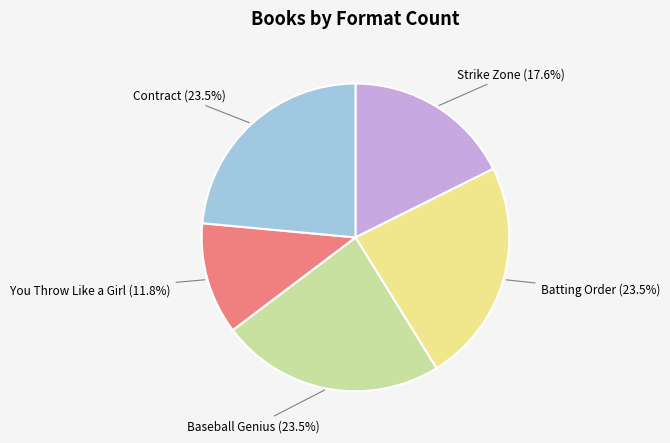

To the nearest percent, what is the difference between the Baseball Genius and Strike Zone slice percentages?

6%